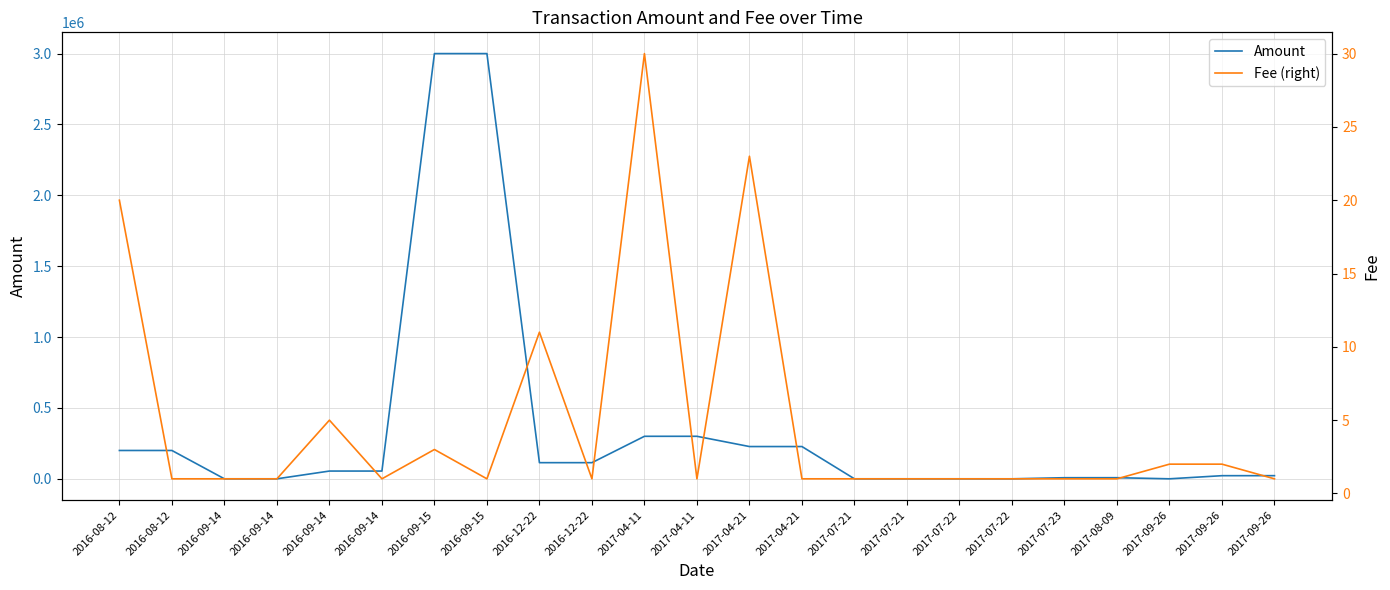

What is the difference between the second highest and second lowest values in the Fee (right) series?

22.0